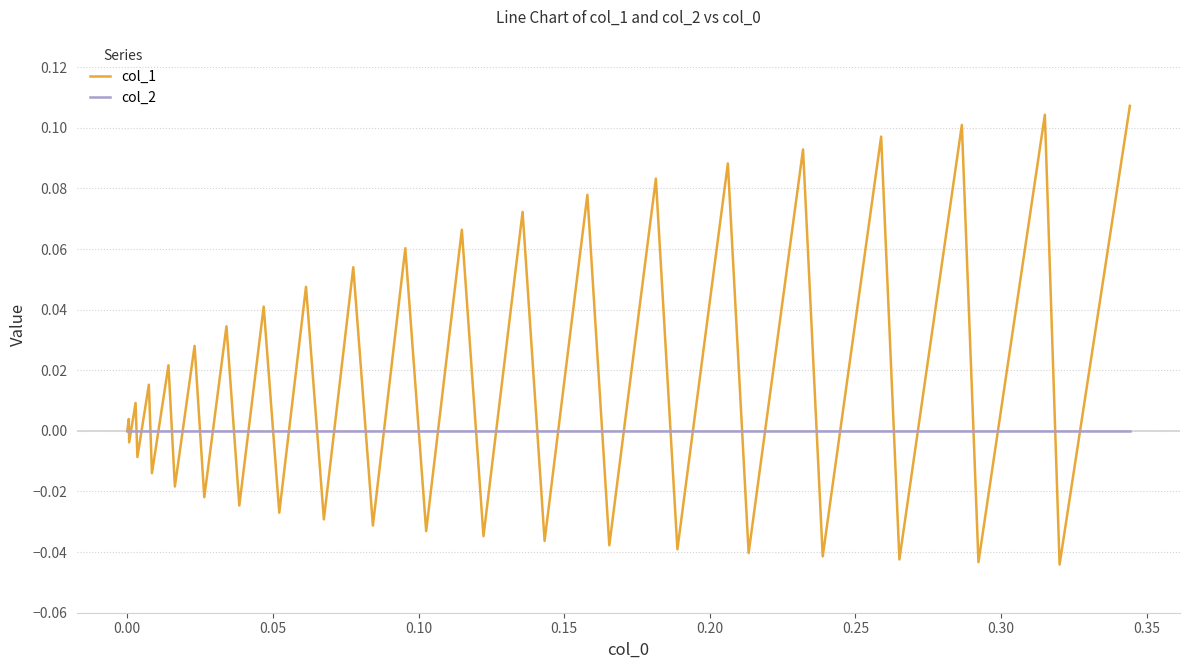

Which series has the largest total across all categories?

col_1